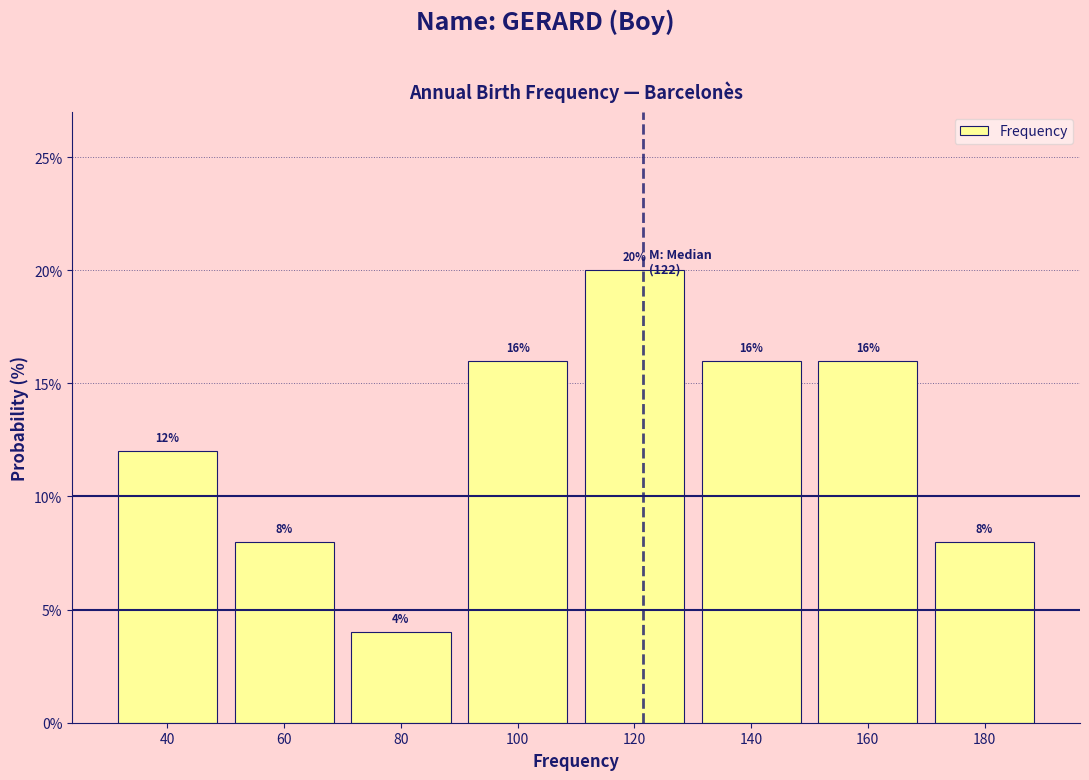

Reading left to right, list every bar in this chart as the range it spans on the x-axis followed by its height.

30 to 50: 12
50 to 70: 8
70 to 90: 4
90 to 110: 16
110 to 130: 20
130 to 150: 16
150 to 170: 16
170 to 190: 8